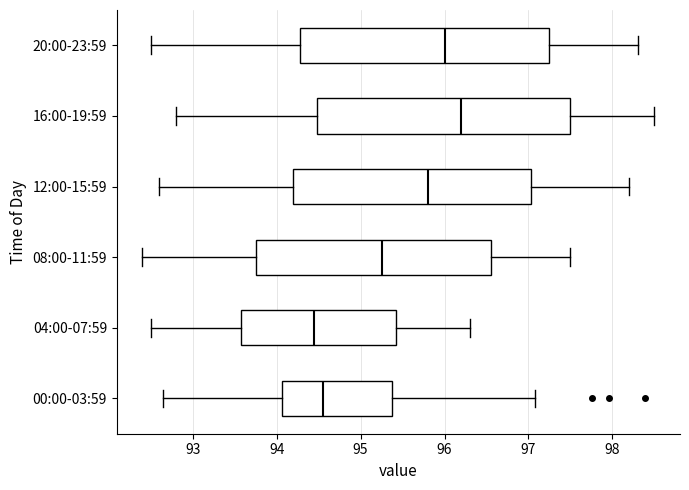

Where does the left whisker of the box for 20:00-23:59 end on the x-axis? The values are not printed on the chart, so give them approximately, as read against the axis.

92.5